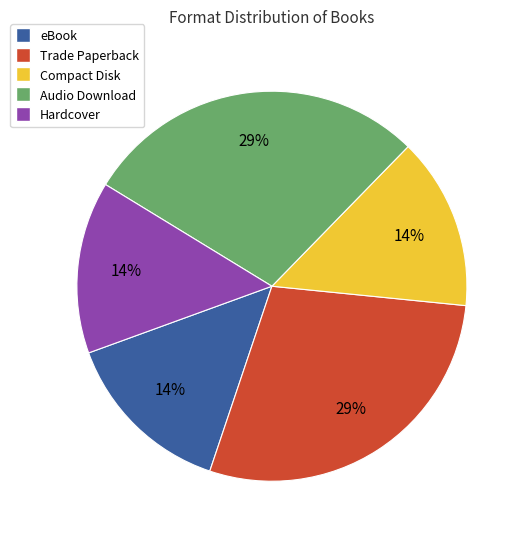

True or false: Audio Download accounts for 29% of the total.

True